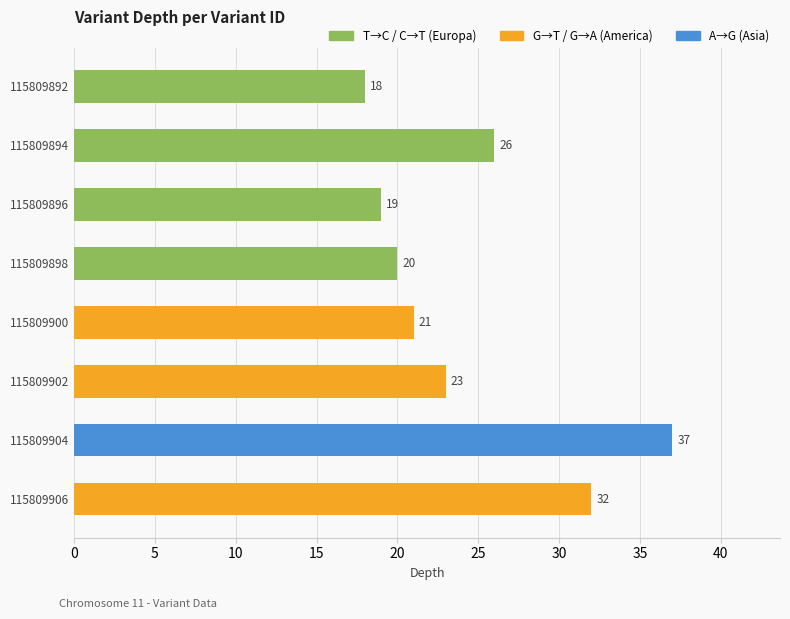

Rank the categories by value from highest to lowest.

115809904, 115809906, 115809894, 115809902, 115809900, 115809898, 115809896, 115809892